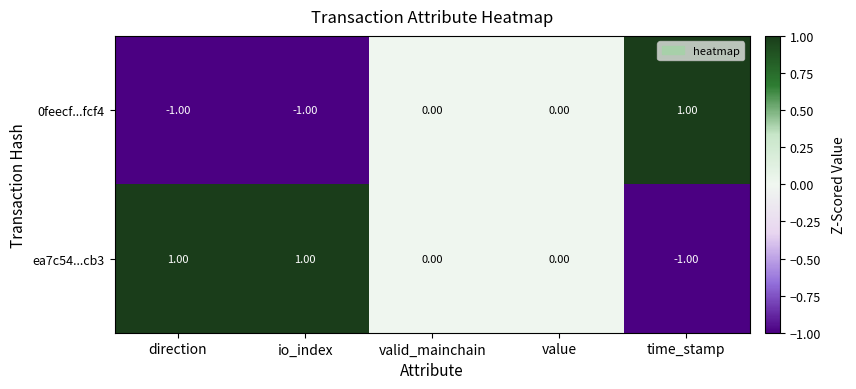

Which series has the largest total across all categories?

ea7c54...cb3